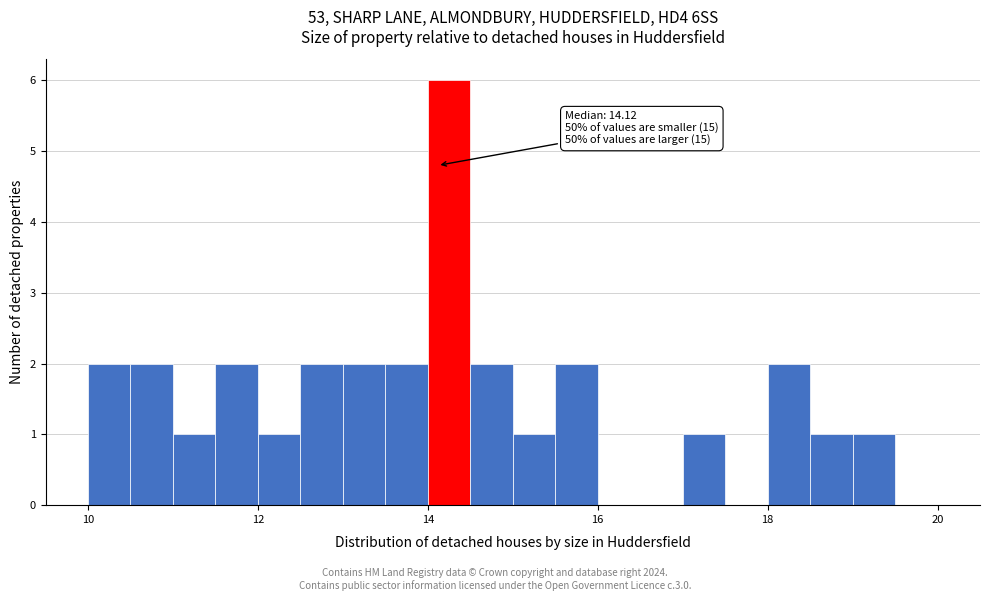

Read against the x-axis, roughly where is the centre of the tallest bar?

14.2